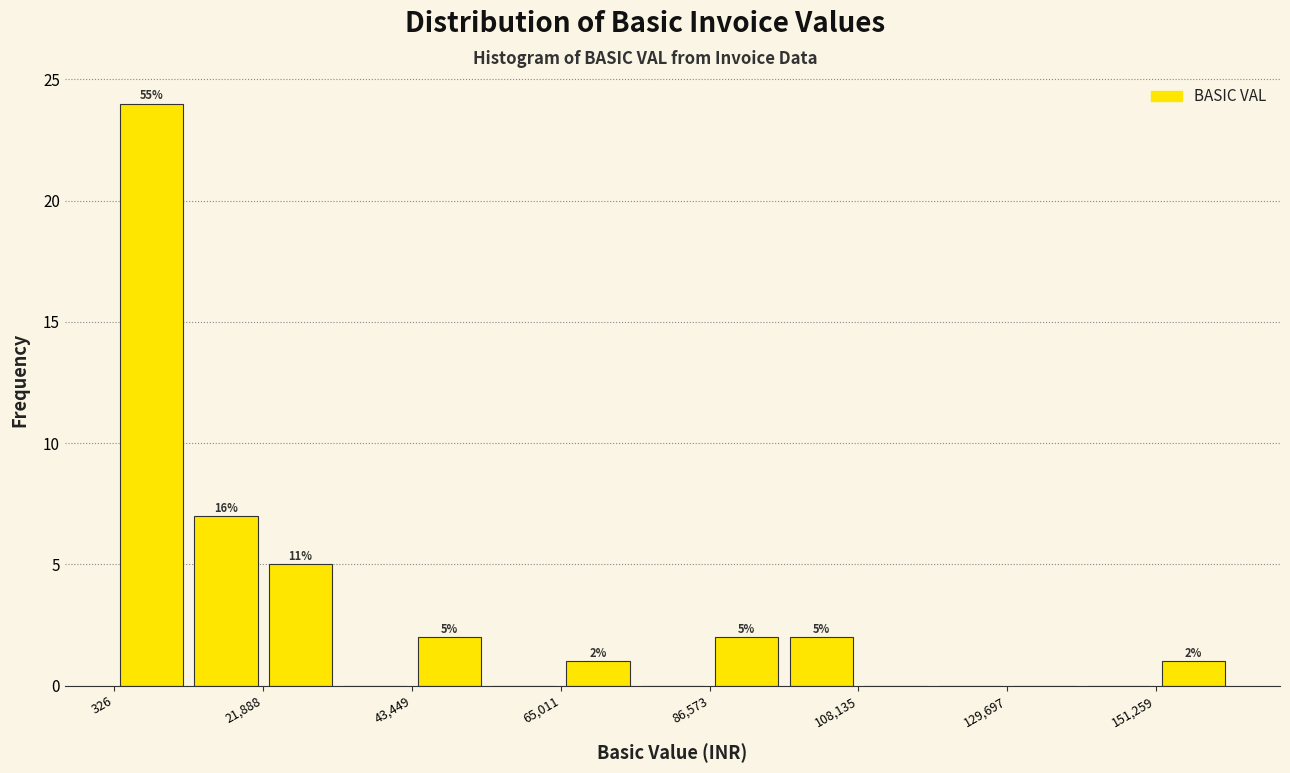

Read against the x-axis, roughly where is the centre of the tallest bar?

5000